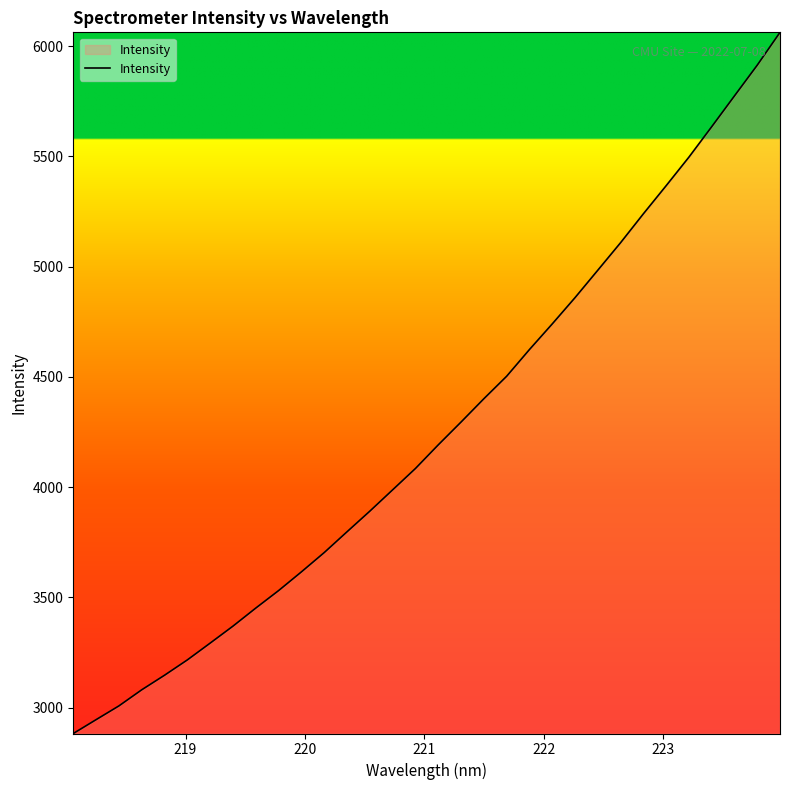

What is the smallest value displayed?

2882.2